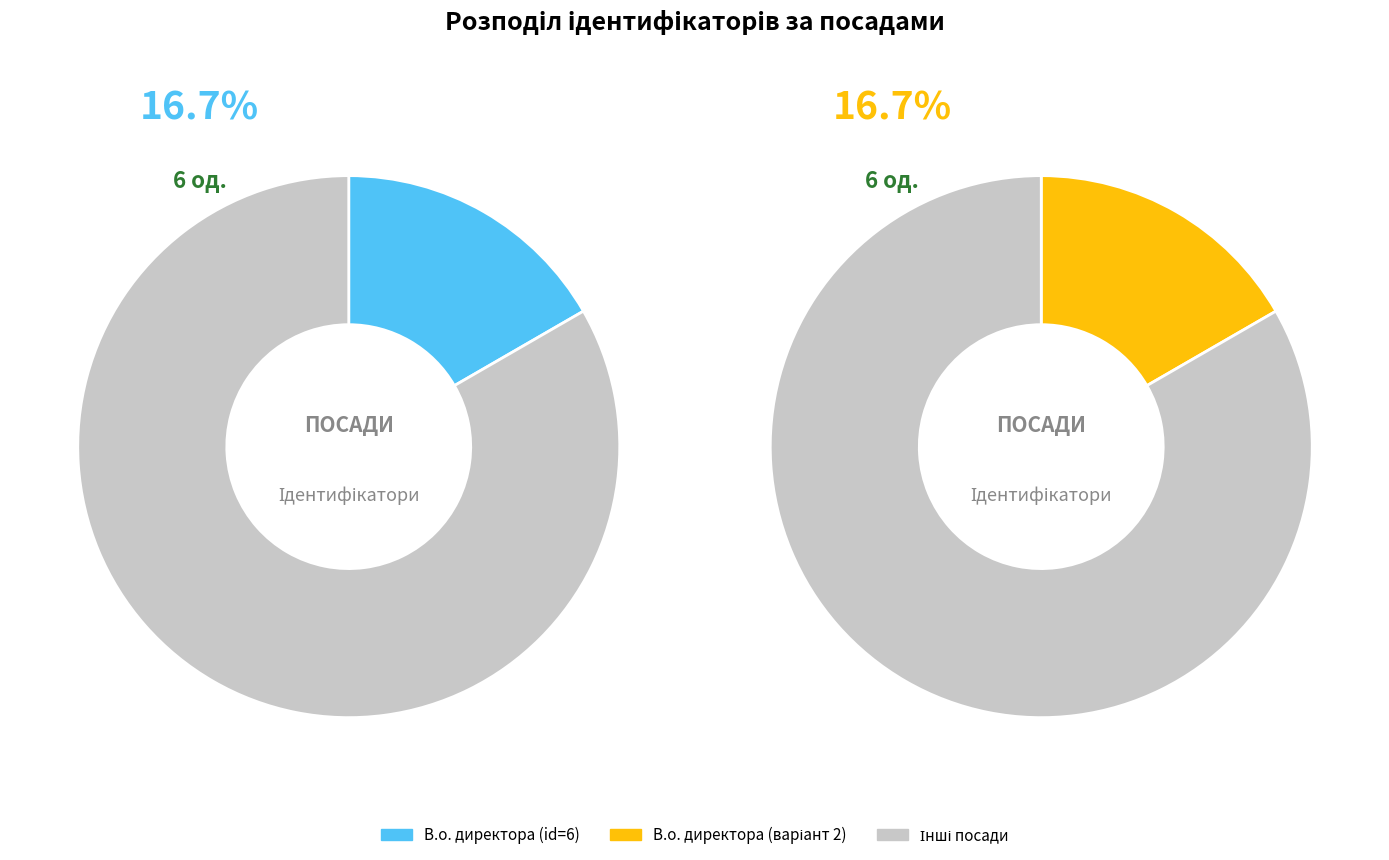

What portion of the pie excludes В.о. директора?

83.3%